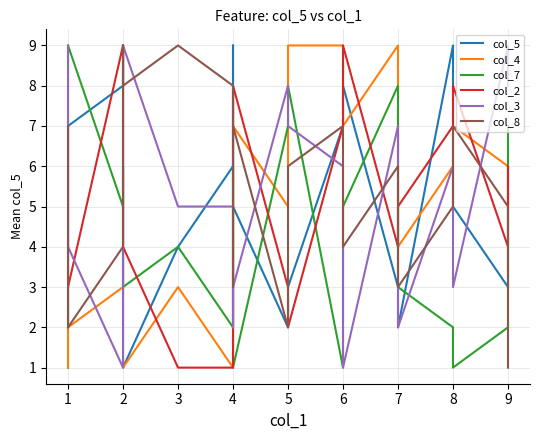

Where do col_7 and col_5 first cross each other?

1 and 2